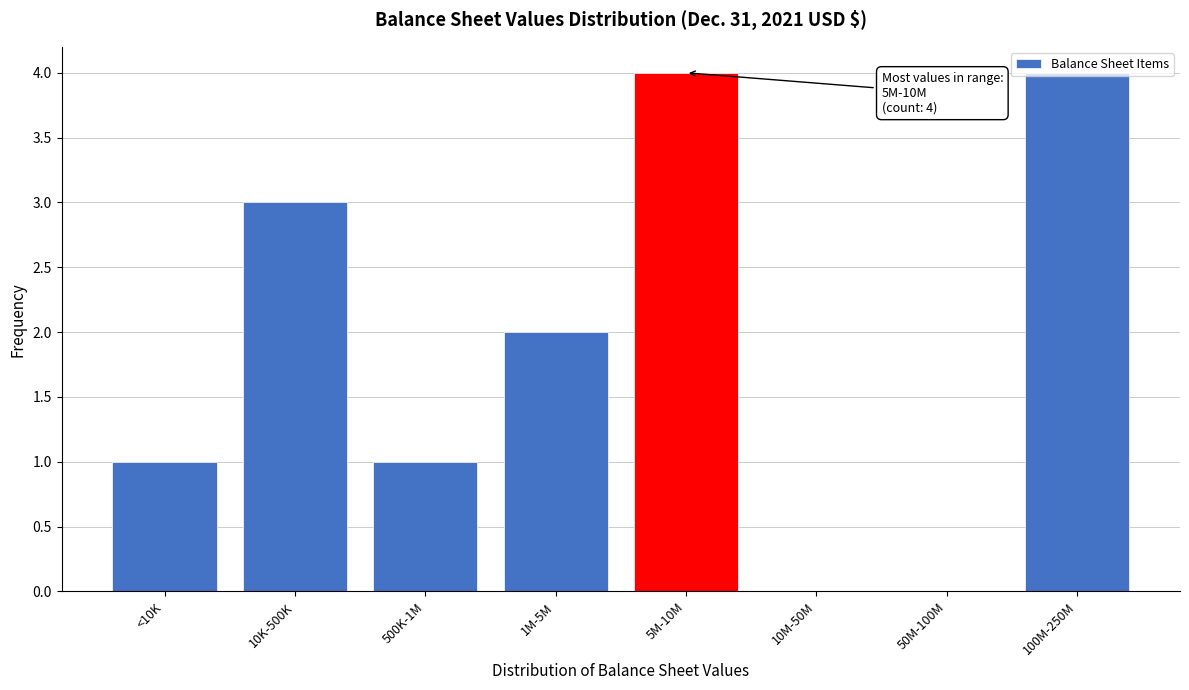

What is the sum of all values?

15